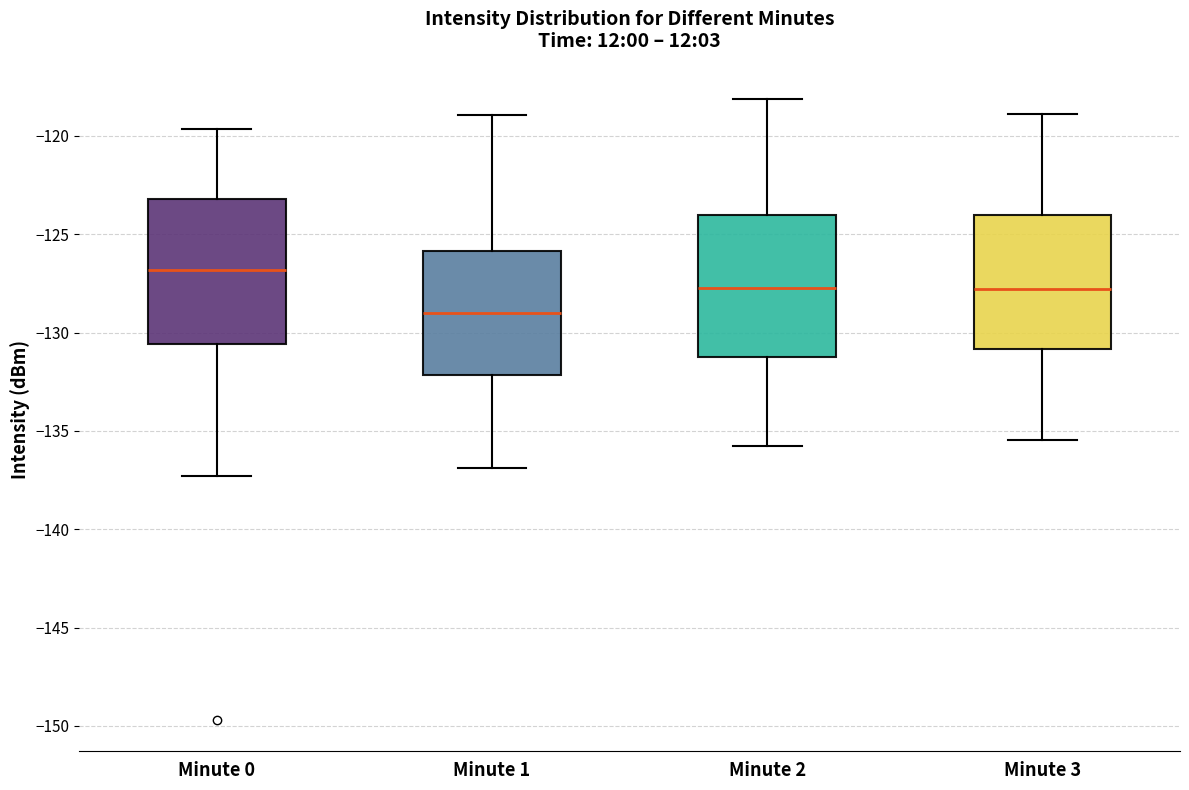

Where is the lower edge of the box for Minute 3 on the y-axis? The values are not printed on the chart, so give them approximately, as read against the axis.

-131.0